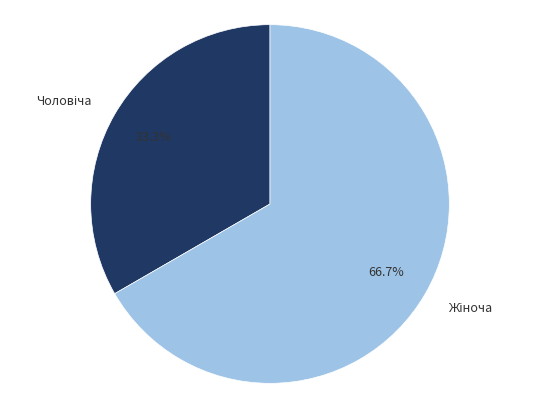

What percentage is the Чоловіча slice, to the nearest percent?

33%